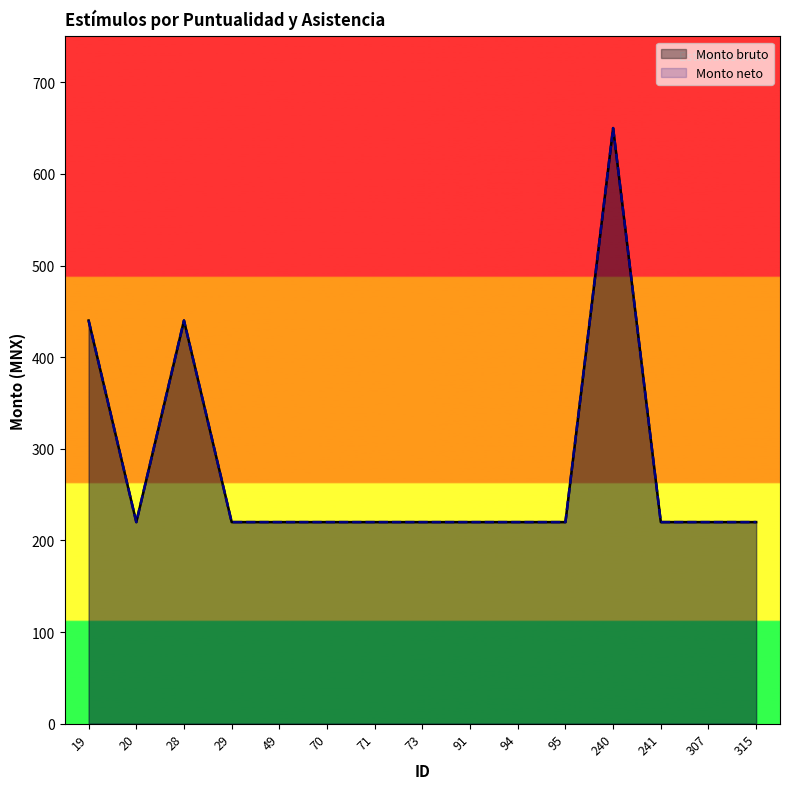

How many interior local peaks does the Monto bruto series have?

2